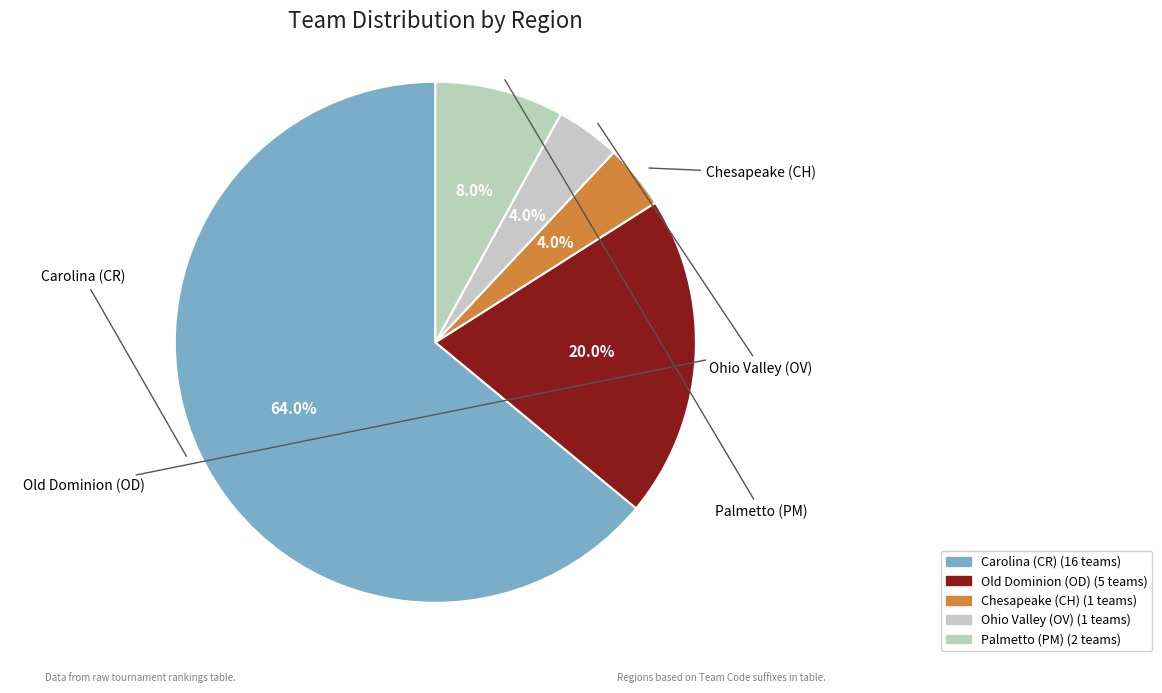

Between Palmetto (PM) and Chesapeake (CH), which is larger?

Palmetto (PM)